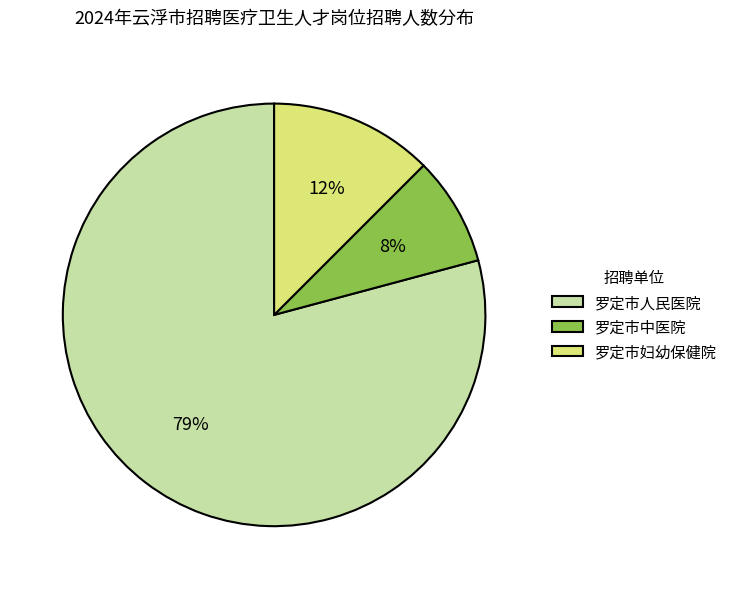

Which has a higher value, 罗定市中医院 or 罗定市人民医院?

罗定市人民医院